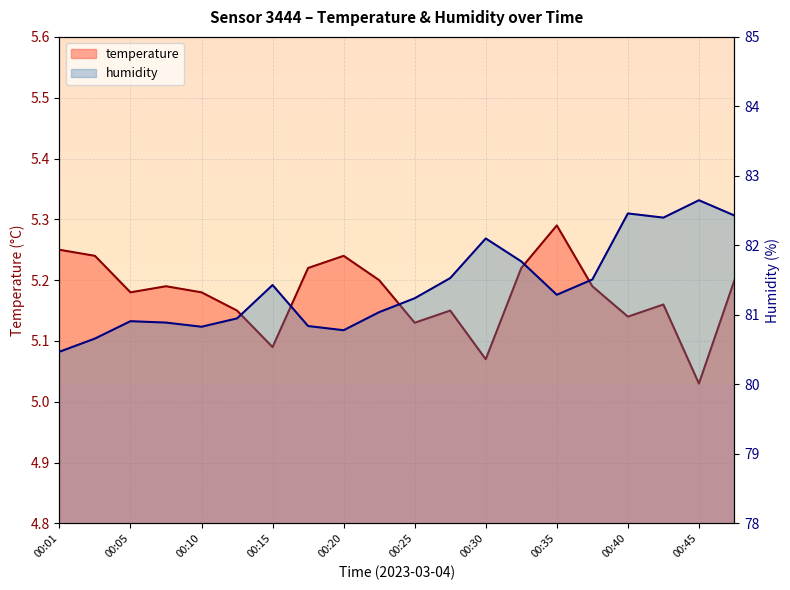

At which category is the sum across all series the highest?

00:45